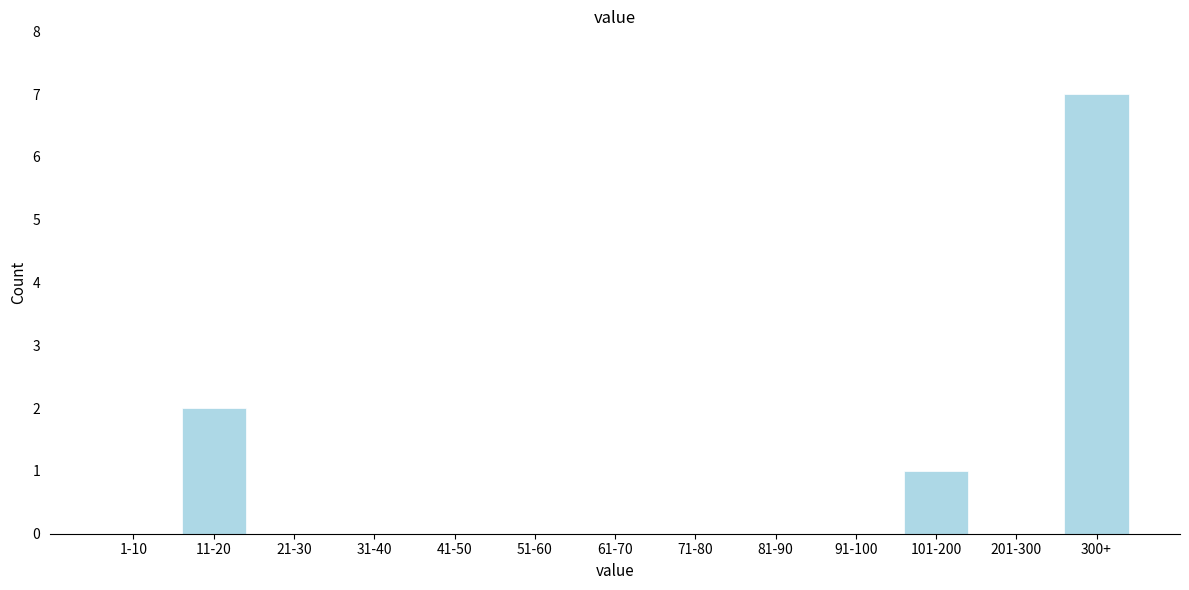

Reading left to right, list all the values displayed in this chart.

1-10=0	11-20=2	21-30=0	31-40=0	41-50=0	51-60=0	61-70=0	71-80=0	81-90=0	91-100=0	101-200=1	201-300=0	300+=7